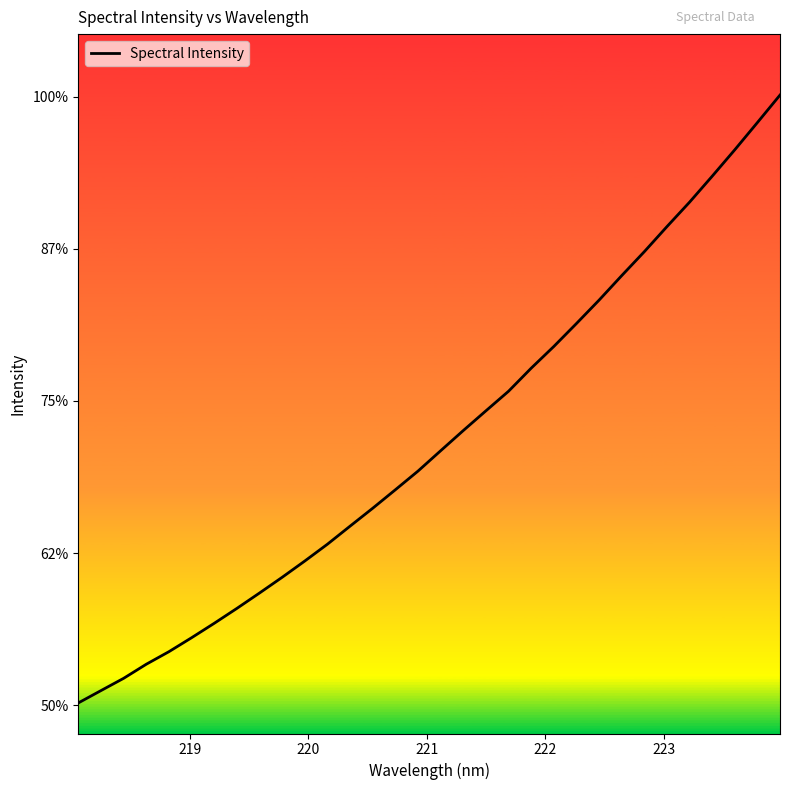

Does the chart have visible grid lines?

No